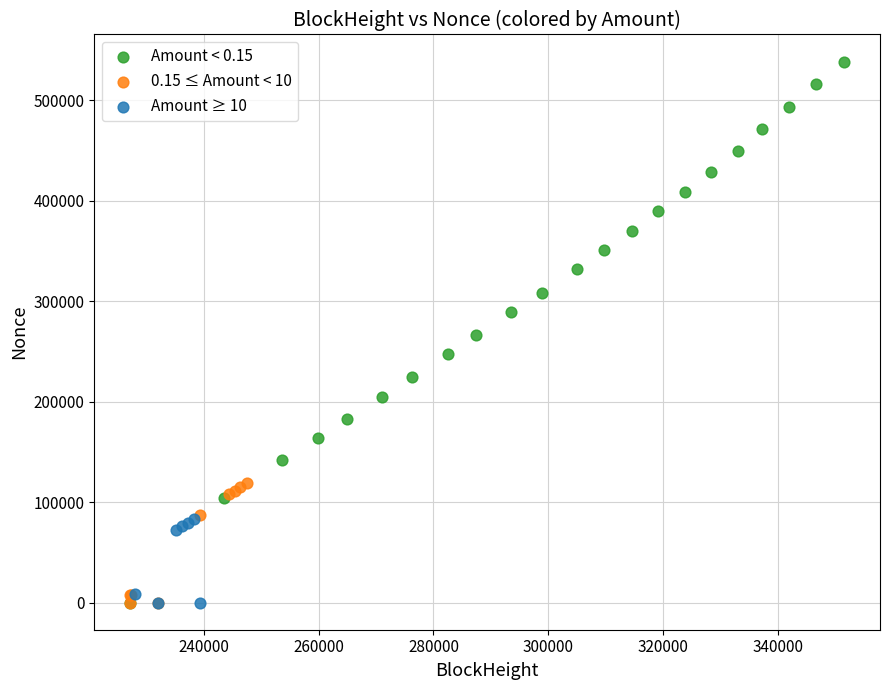

What are all the series names shown in the legend?

Amount < 0.15, 0.15 ≤ Amount < 10, Amount ≥ 10